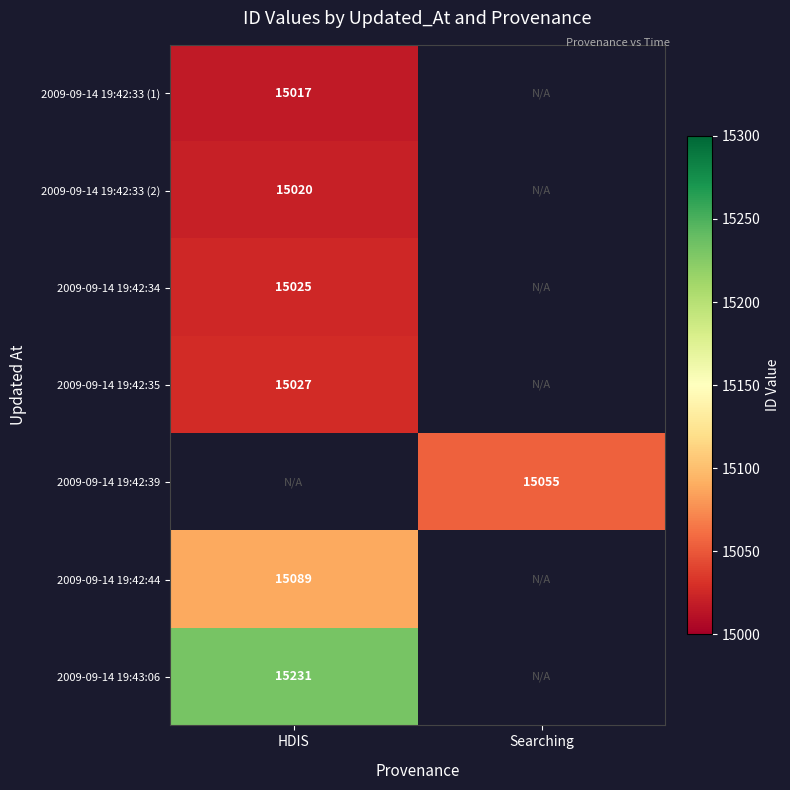

True or false: 2009-09-14 19:42:33 (2) has a value of 6342 at HDIS.

False